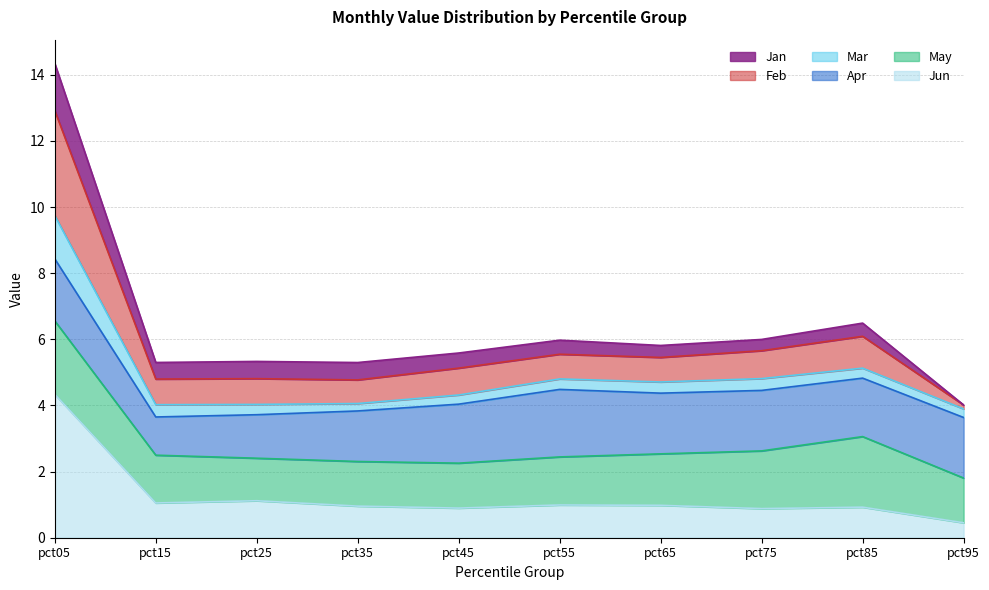

How many lines are shown in the chart?

6